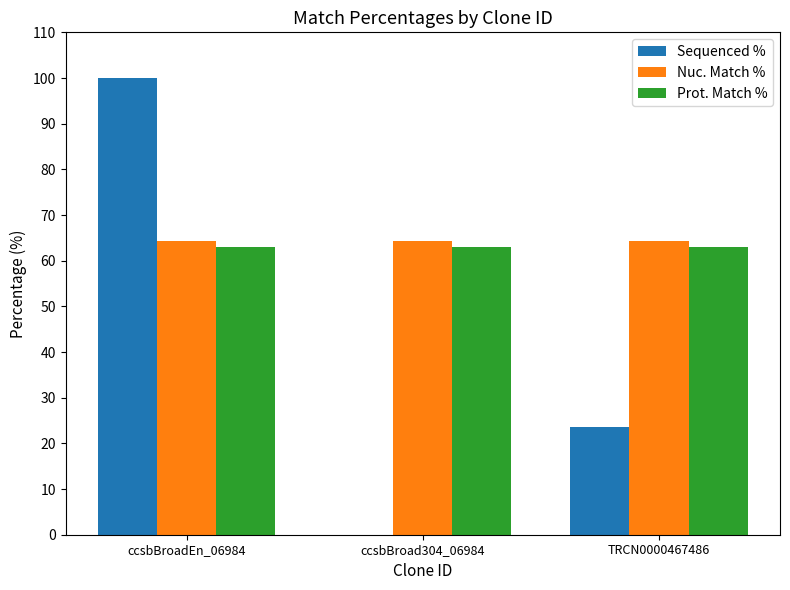

Reading right to left, extract all data points from this chart.

Sequenced %: TRCN0000467486=23.5	ccsbBroad304_06984=0.0	ccsbBroadEn_06984=100.0
Nuc. Match %: TRCN0000467486=64.3	ccsbBroad304_06984=64.3	ccsbBroadEn_06984=64.3
Prot. Match %: TRCN0000467486=63.1	ccsbBroad304_06984=63.1	ccsbBroadEn_06984=63.1